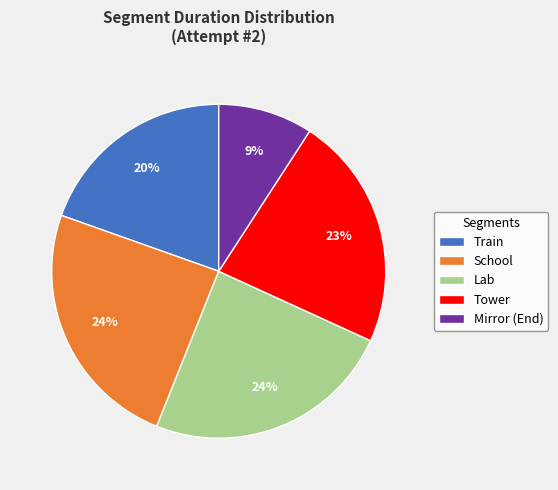

Which has a higher value, Tower or School?

School